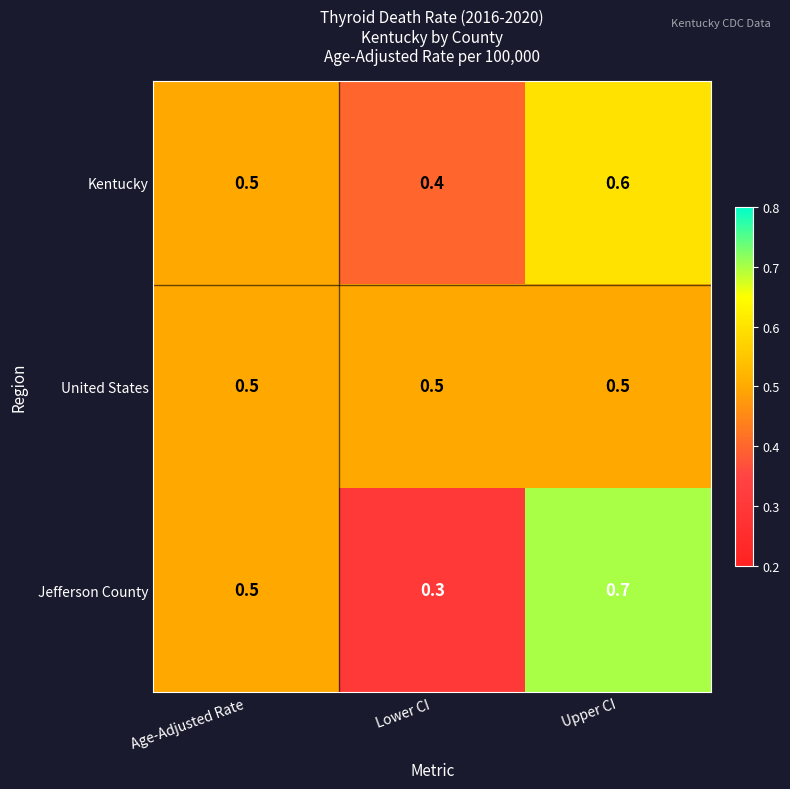

What is the maximum value shown in the chart?

0.7